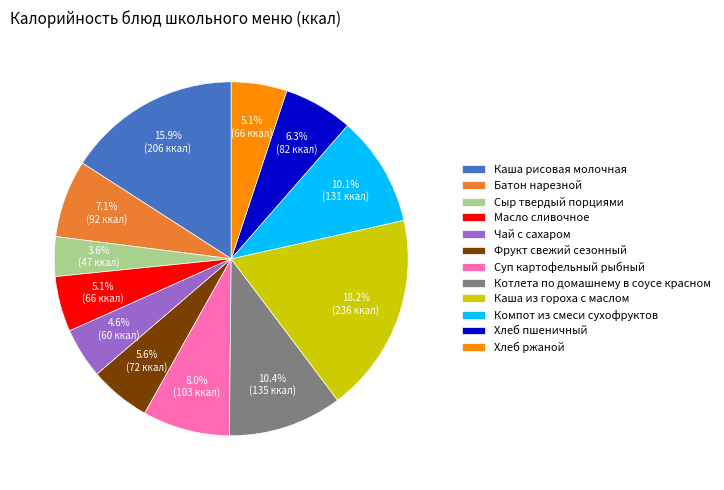

To the nearest percent, what percentage of the pie is Хлеб ржаной?

5%